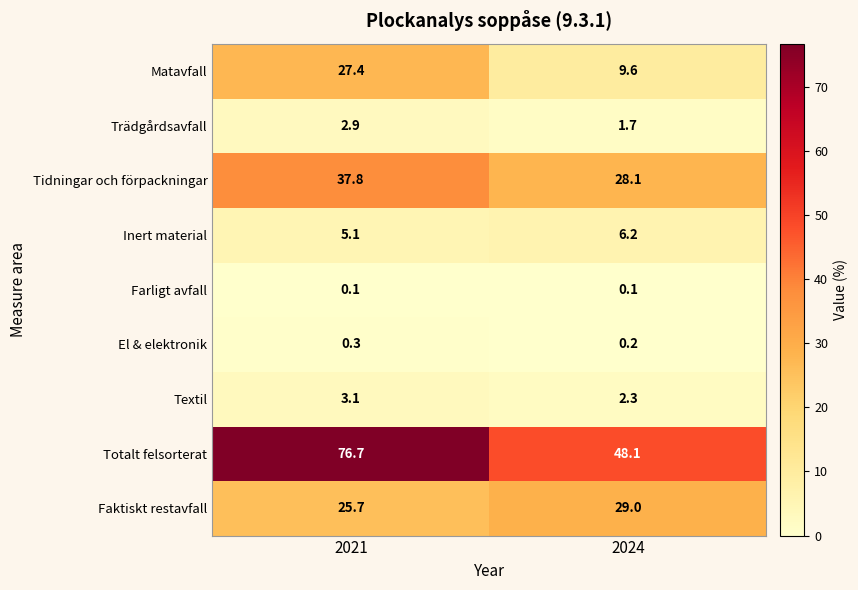

Rank the series at 2021 from lowest to highest value.

Farligt avfall, El & elektronik, Trädgårdsavfall, Textil, Inert material, Faktiskt restavfall, Matavfall, Tidningar och förpackningar, Totalt felsorterat